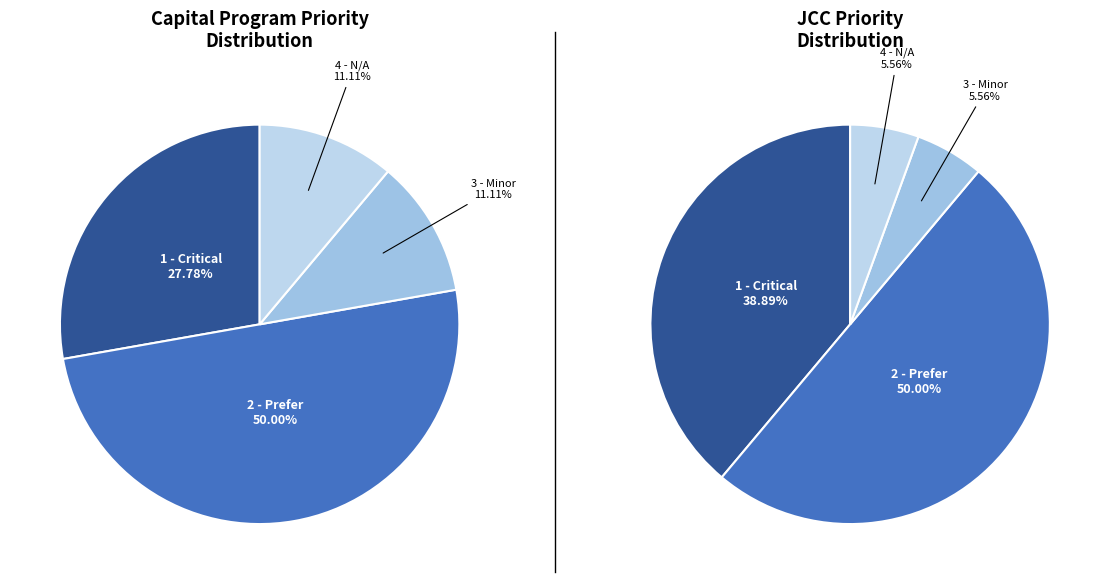

The 1 - Critical slice represents 14% of the pie. True or false?

False